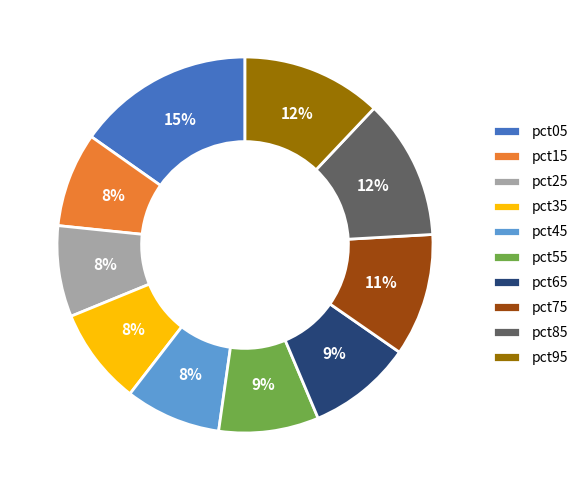

What percentage is the pct65 slice, to the nearest percent?

9%